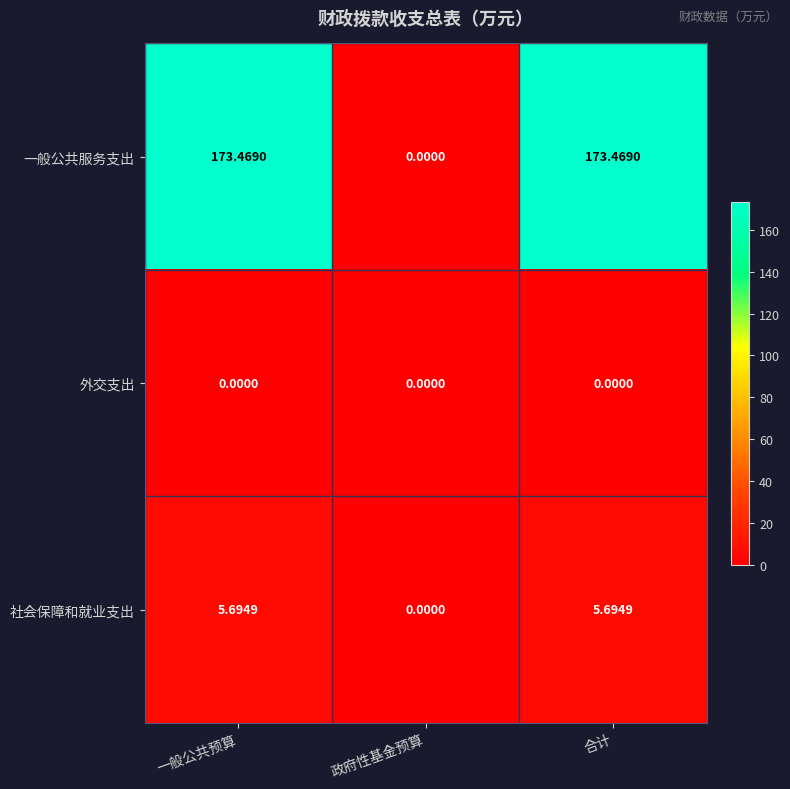

Which series changed the most between 一般公共预算 and 政府性基金预算?

一般公共服务支出